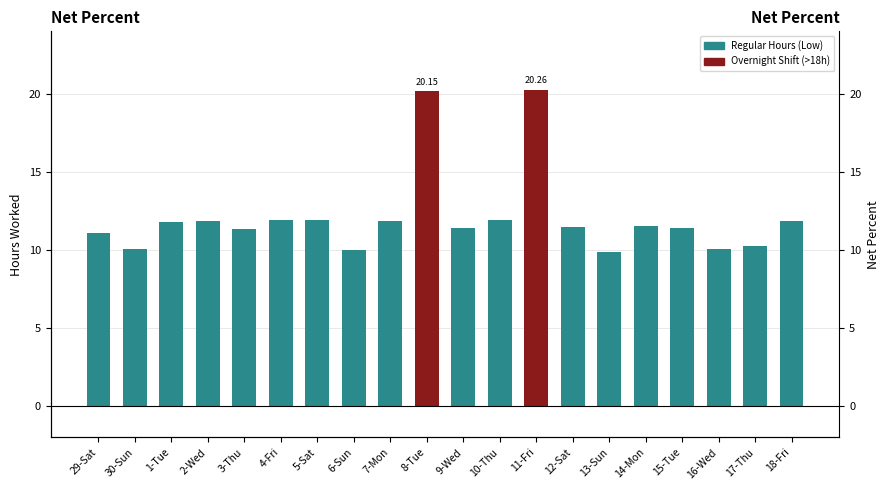

Are the bars horizontal?

No